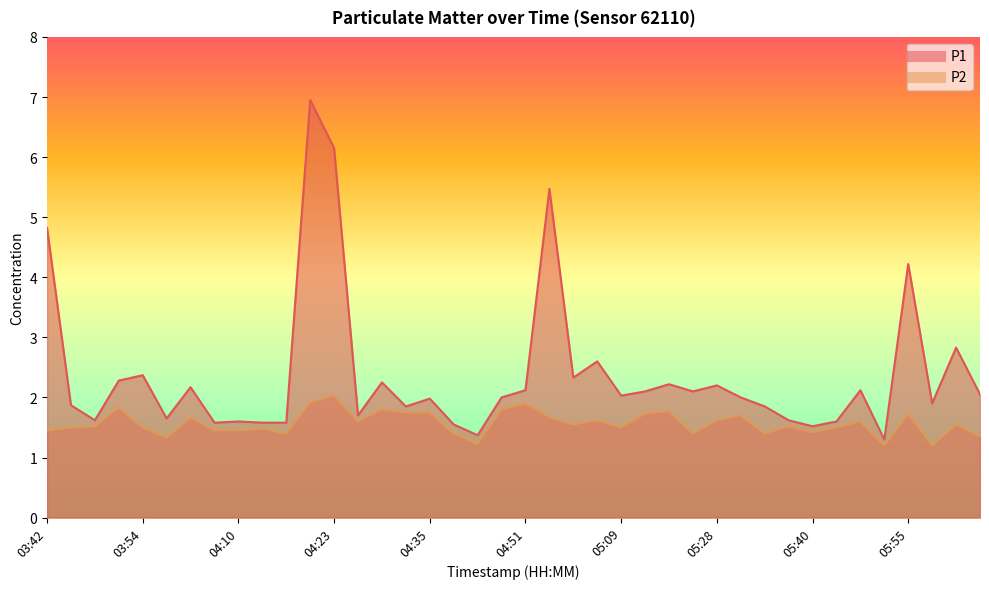

What is the difference between the second highest and minimum values in the P1 series?

4.9